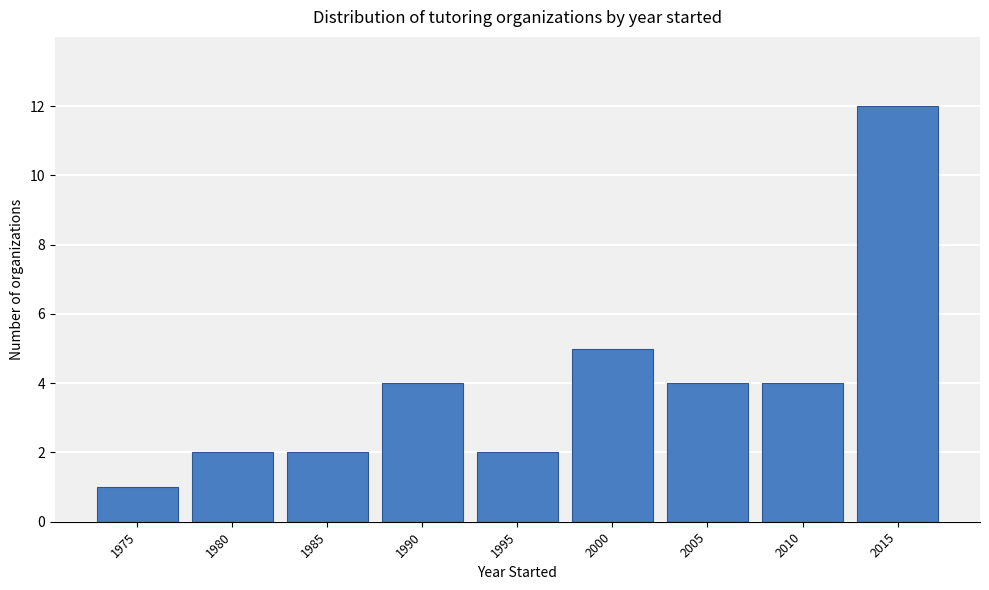

Reading right to left, extract all data points from this chart.

12	4	4	5	2	4	2	2	1